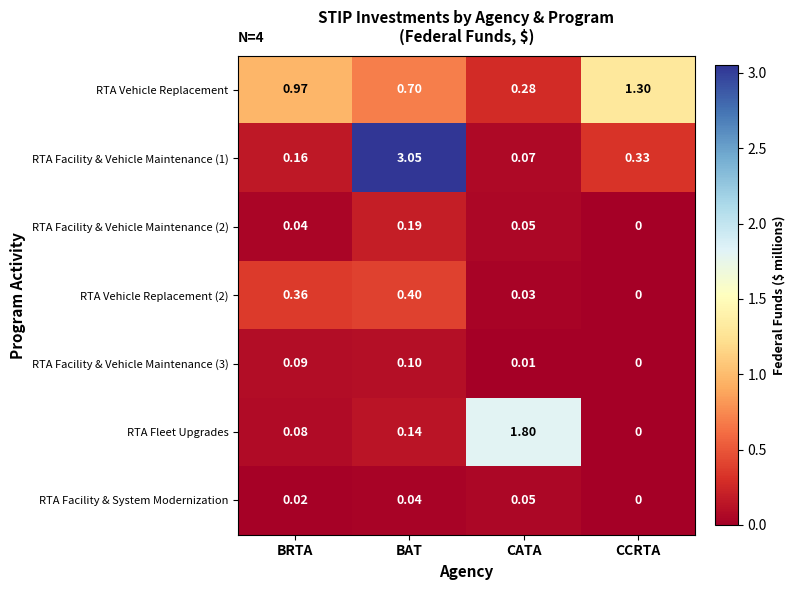

List the series in order of their peak value, lowest first.

RTA Facility & System Modernization, RTA Facility & Vehicle Maintenance (3), RTA Facility & Vehicle Maintenance (2), RTA Vehicle Replacement (2), RTA Vehicle Replacement, RTA Fleet Upgrades, RTA Facility & Vehicle Maintenance (1)